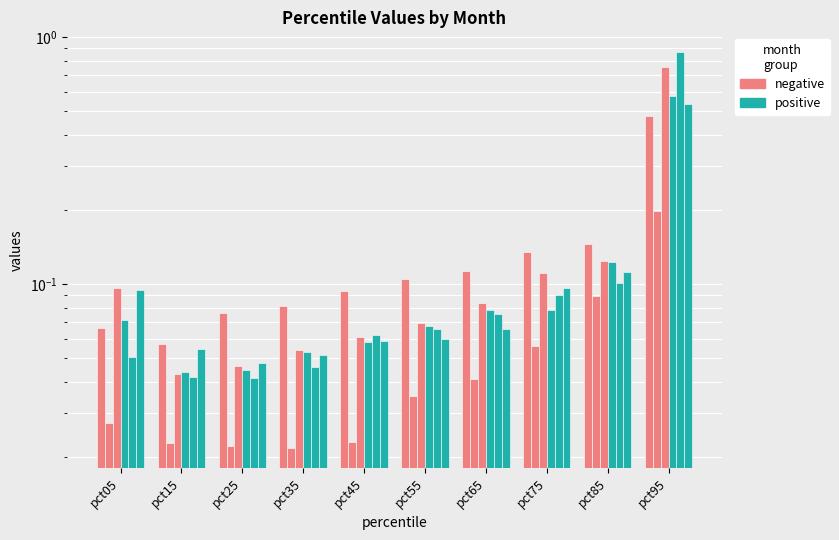

True or false: positive has a value of 0.1 at pct45.

True